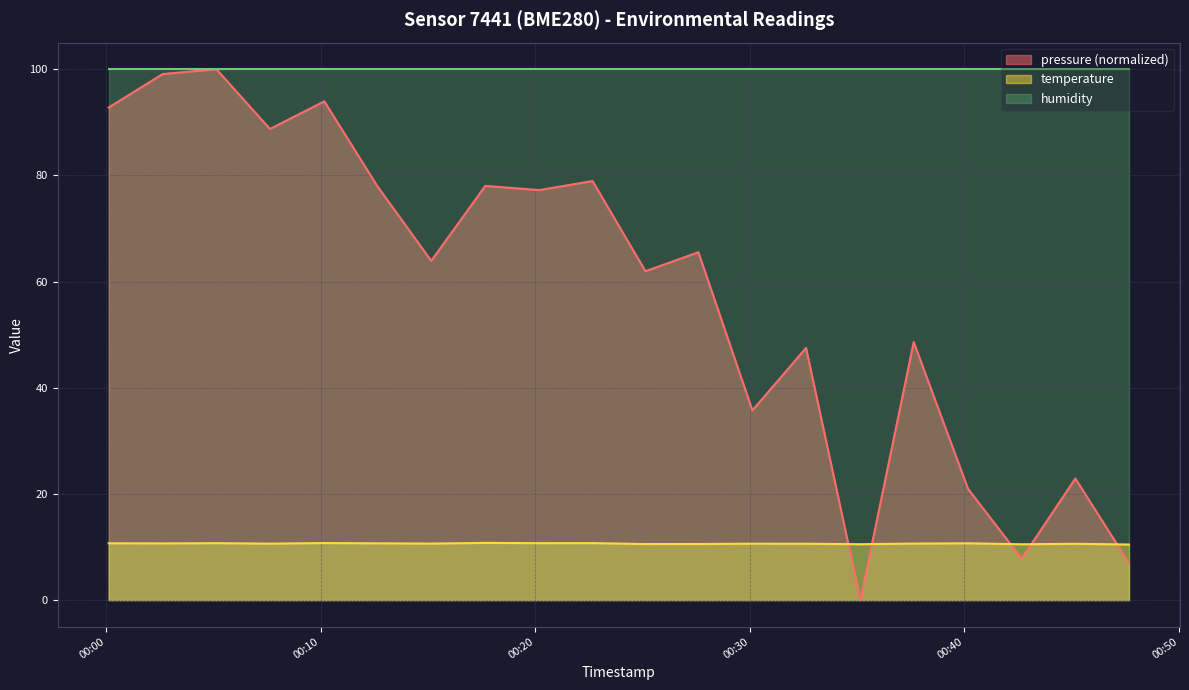

True or false: pressure has a value of 3.0 at 2023-04-21T00:47:40.

False